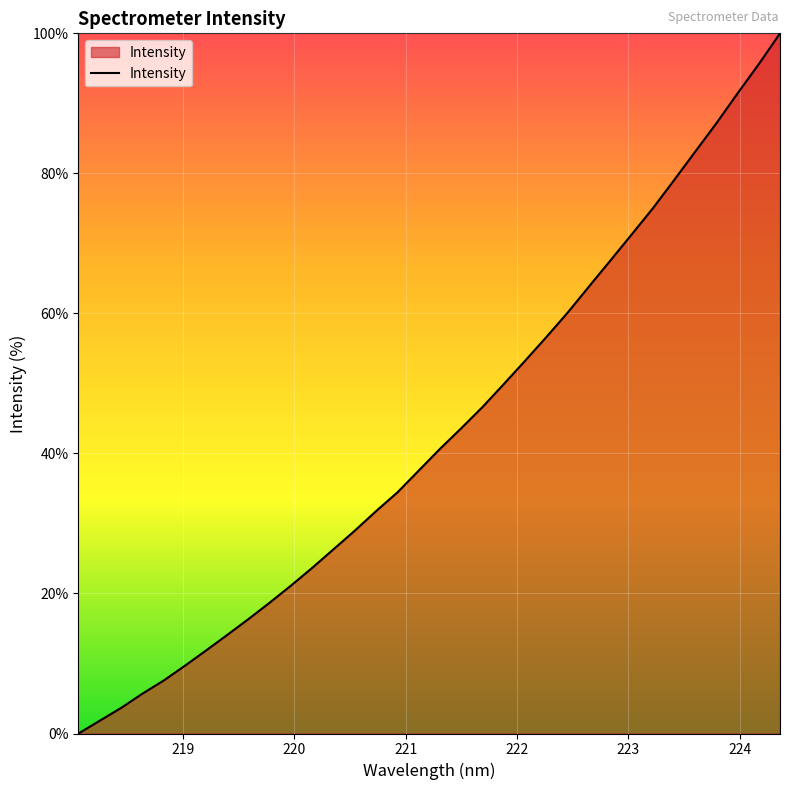

What is the difference between the maximum and minimum values?

100.0